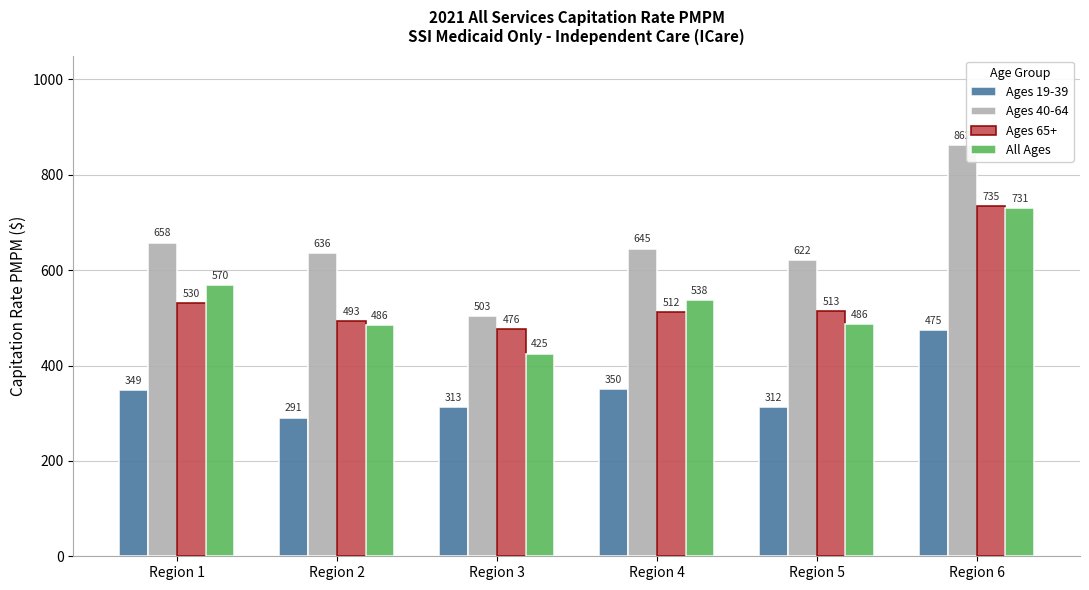

What is the sum of all Ages 19-39 values?

2090.2